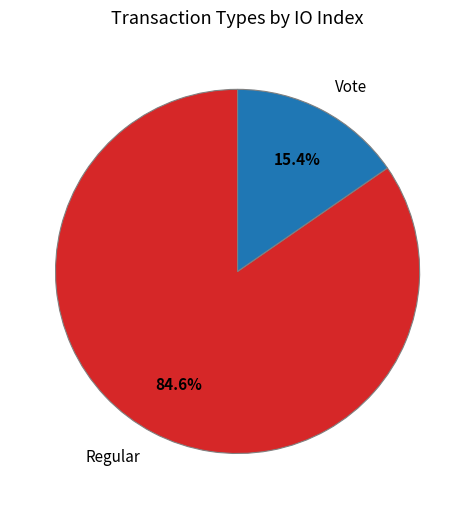

How many slices are in this pie chart?

2